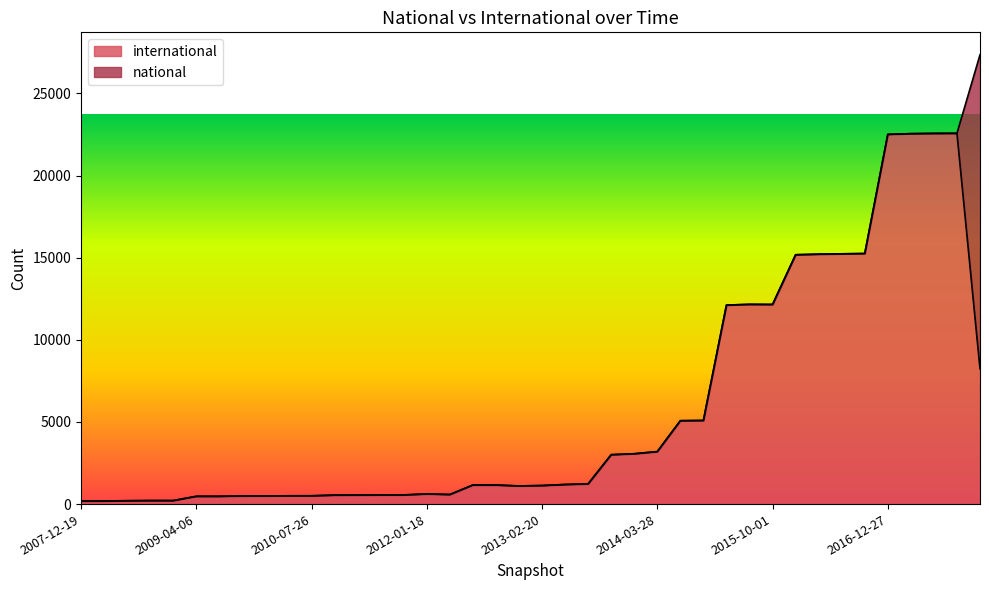

Does the chart display data point markers on the line(s)?

No